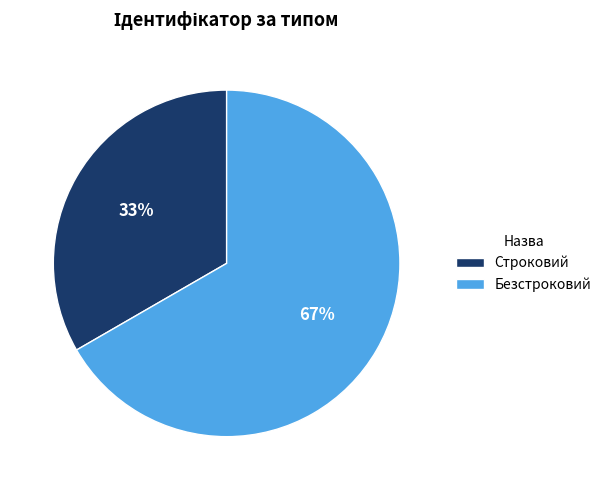

Is the sum of Безстроковий and Строковий greater than half?

Yes